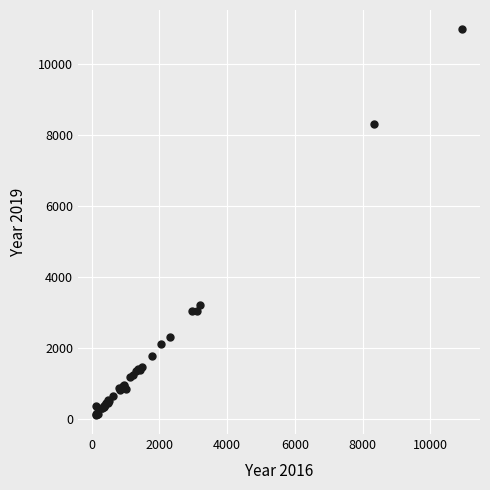

What Y value in the scatter plot is closest to 5559?

3233